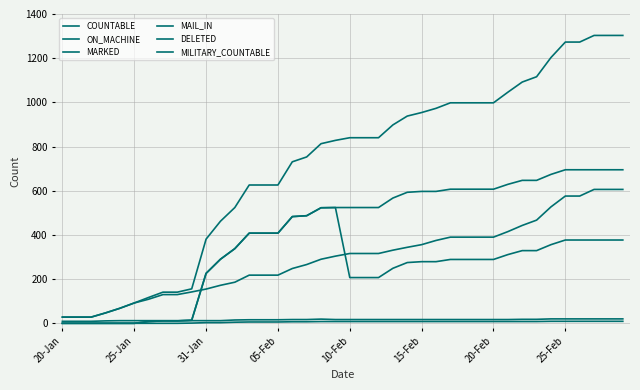

Reading left to right, list all the values displayed in this chart.

COUNTABLE: 28	28	28	47	68	92	117	141	141	156	381	462	524	626	626	626	731	753	813	828	840	840	840	898	938	954	973	998	998	998	998	1046	1092	1116	1203	1273	1273	1303	1303	1303
ON_MACHINE: 28	28	28	47	68	92	109	130	130	142	155	172	186	218	218	218	248	266	290	304	316	316	316	331	344	356	375	390	390	390	390	415	443	467	527	576	576	606	606	606
MARKED: 0	0	0	0	0	0	8	11	11	14	226	290	338	408	408	408	483	487	523	524	207	207	207	249	275	279	279	289	289	289	289	311	329	329	356	377	377	377	377	377
MAIL_IN: 0	0	0	0	0	0	8	11	11	14	226	290	338	408	408	408	483	487	523	524	524	524	524	567	593	597	597	607	607	607	607	629	647	647	674	695	695	695	695	695
DELETED: 9	9	9	11	12	12	12	12	12	12	12	12	15	16	16	16	17	17	19	17	17	17	17	17	17	17	17	17	17	17	17	17	18	18	20	20	20	20	20	20
MILITARY_COUNTABLE: 0	0	0	0	0	0	0	0	0	1	3	3	5	6	6	6	7	7	8	8	8	8	8	8	8	8	8	8	8	8	8	8	8	8	9	9	9	9	9	9